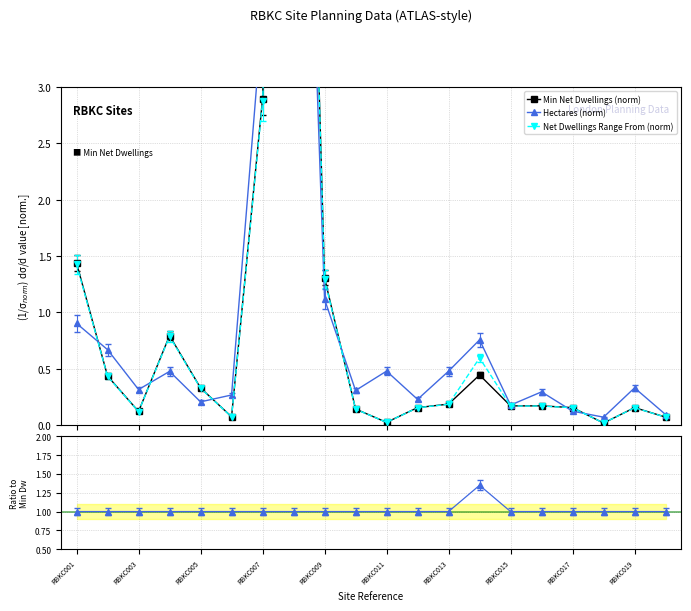

Is the value of Net Dwellings Range From (norm) at 10 greater than the value of Range From / Min Dw at RBKC011?

No